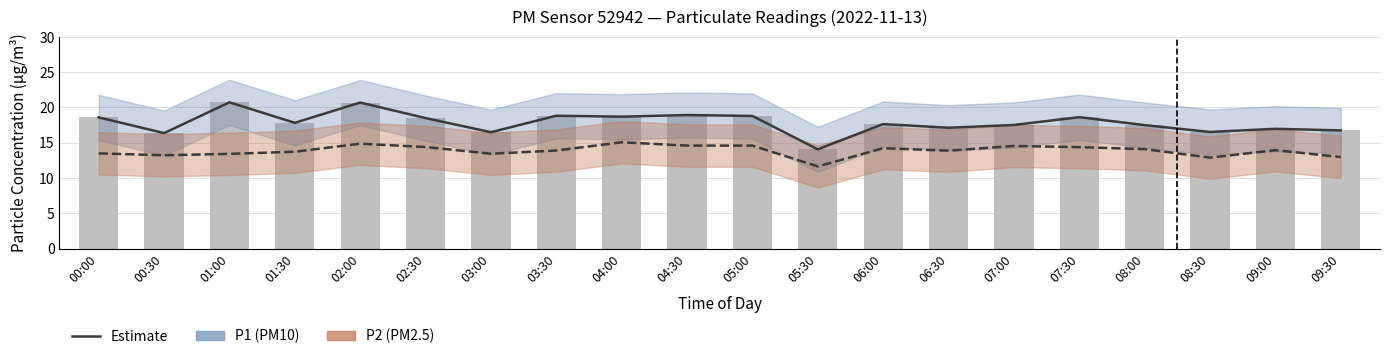

Count the number of categories in the chart.

20